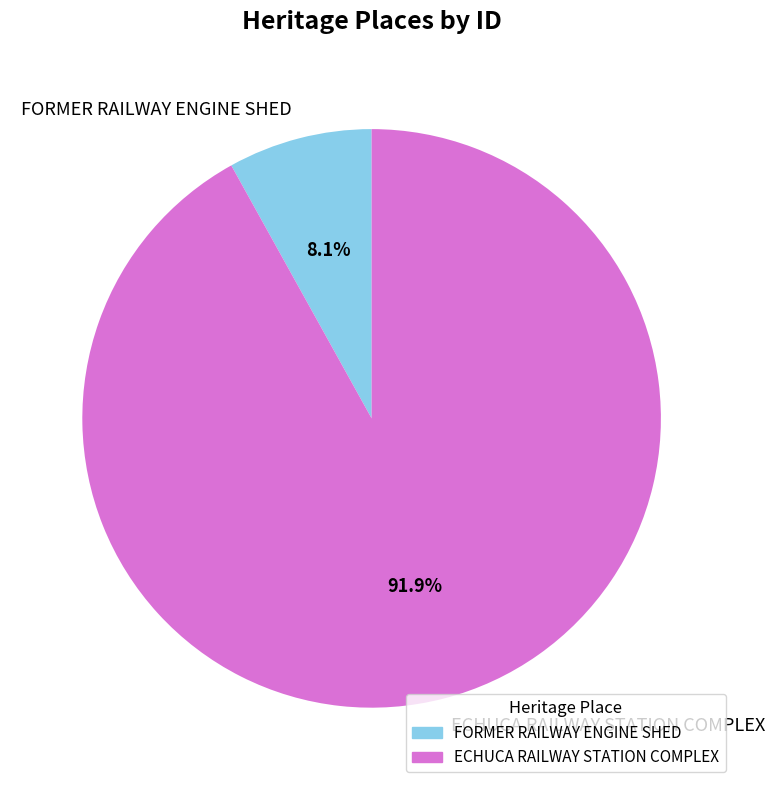

Count the number of slices in the pie.

2